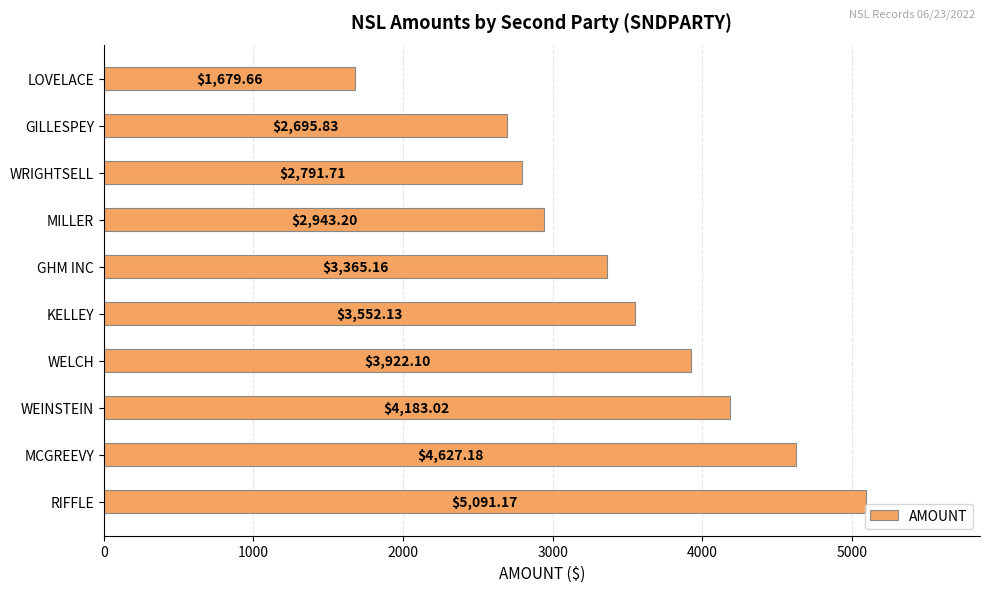

What is the change in value from RIFFLE to KELLEY?

-1539.0